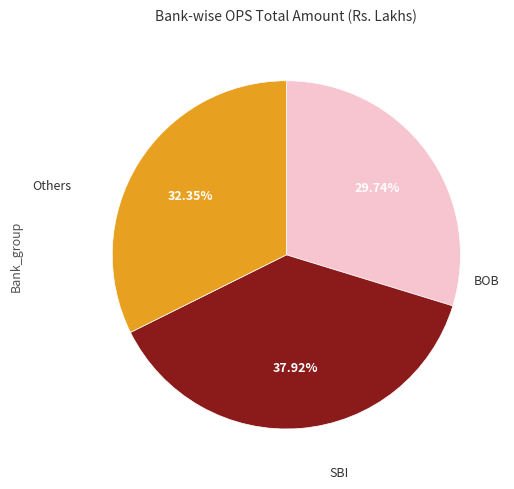

Is there a majority slice in this chart?

No